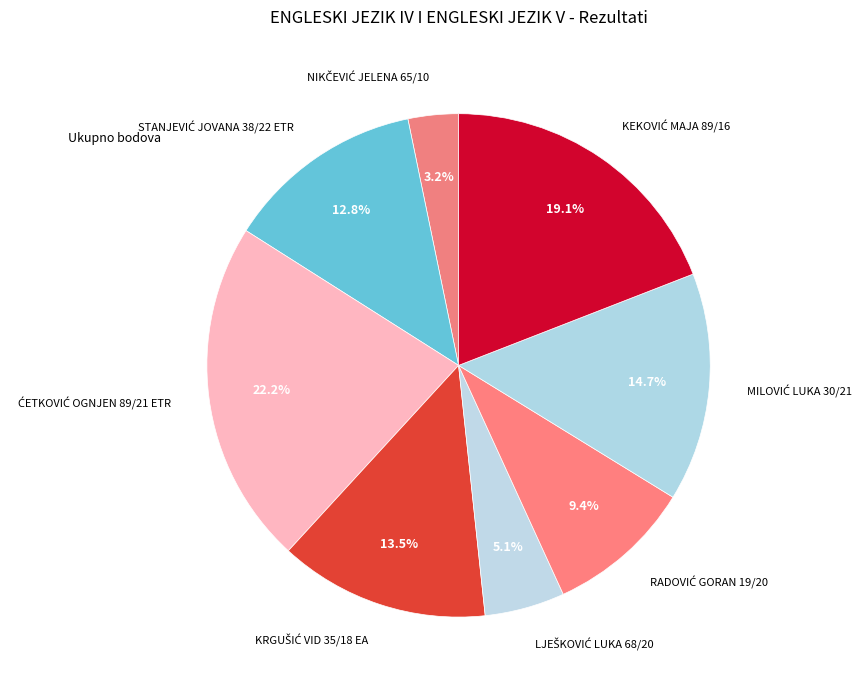

Is there any slice that represents more than half of the pie?

No